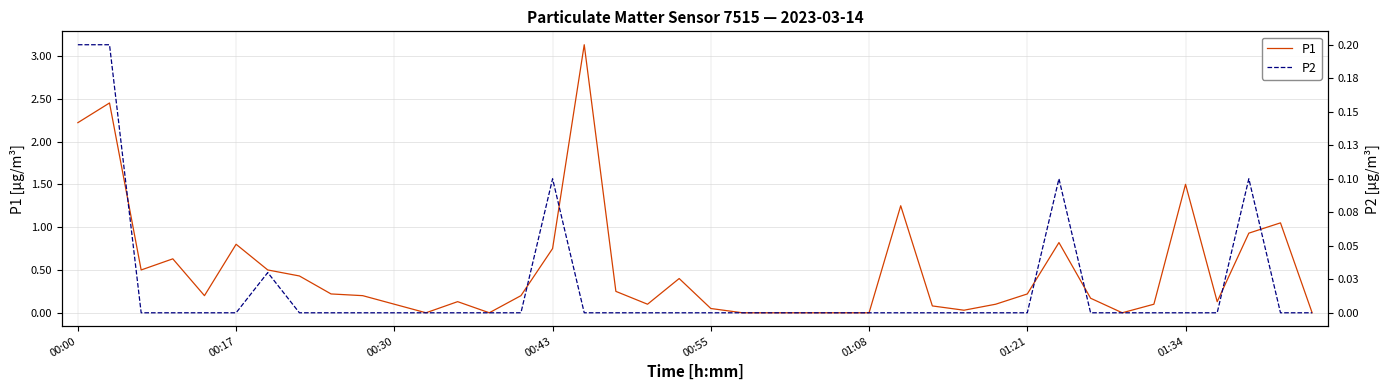

The value of P2 at 12 is 0.0. True or false?

True